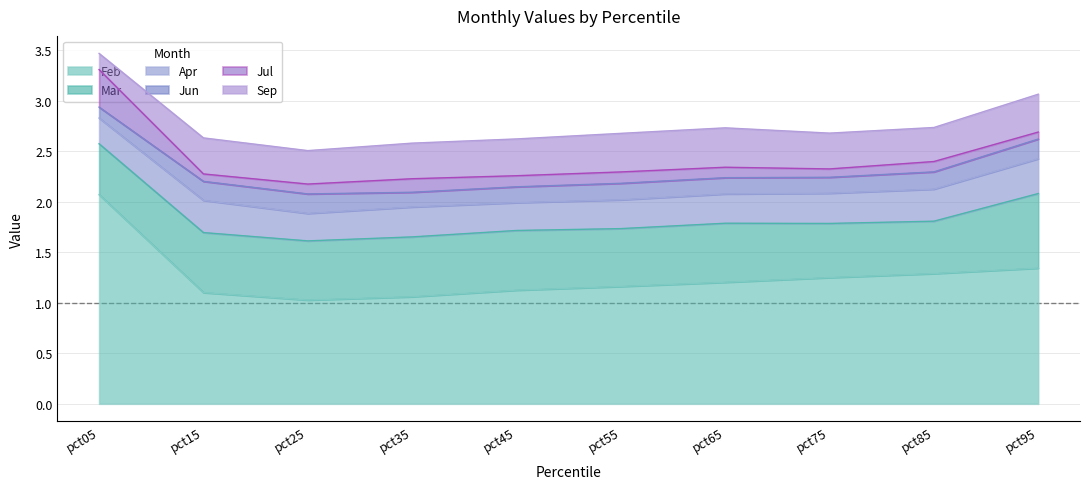

What is the minimum value for Feb?

1.0